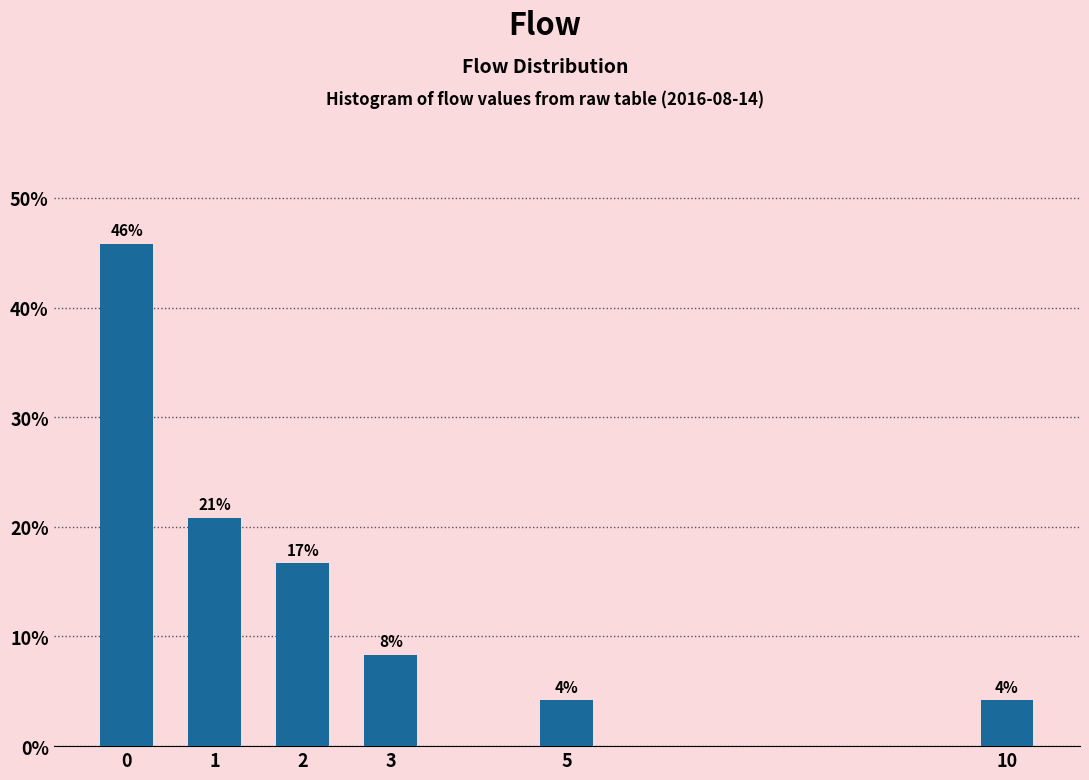

Are the bars horizontal?

No